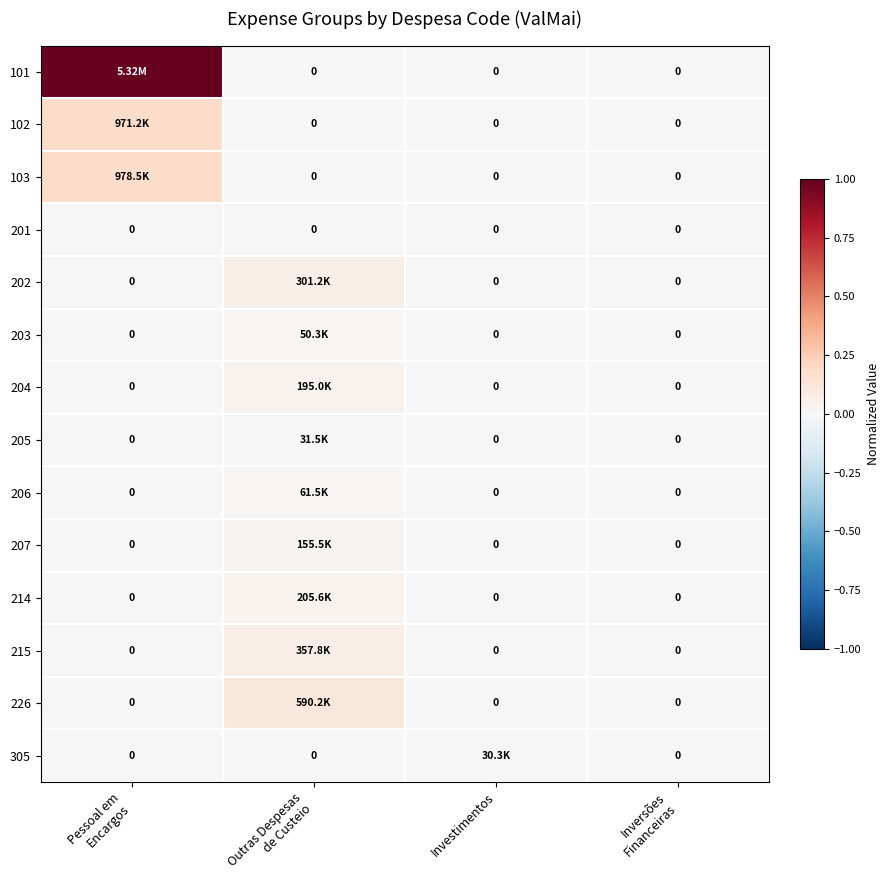

At how many categories does at least one series exceed 0?

3